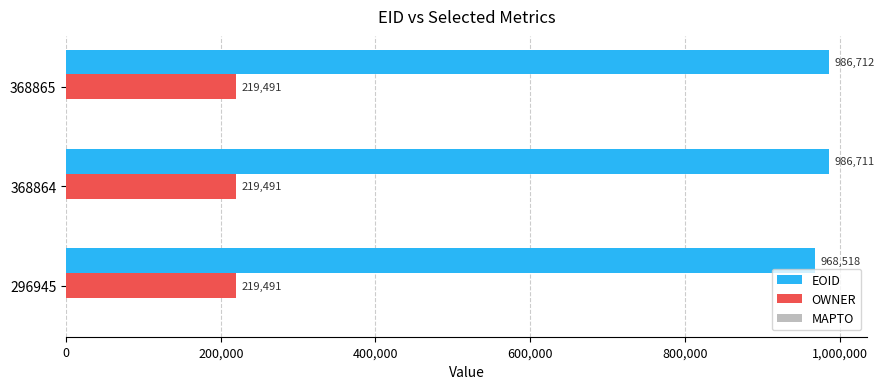

At which category is the sum across all series the highest?

368865